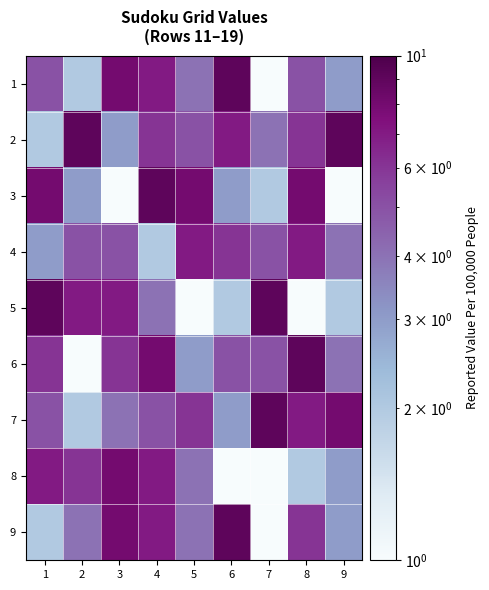

Which category has the lowest value across all series?

7